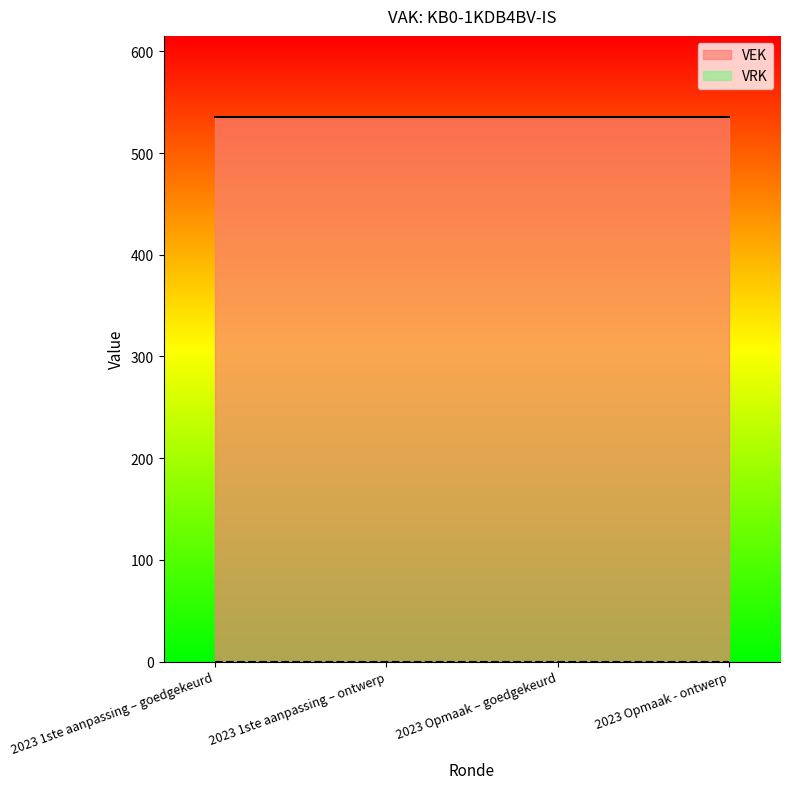

Which category has the lowest value in the VEK series?

2023 1ste aanpassing – goedgekeurd